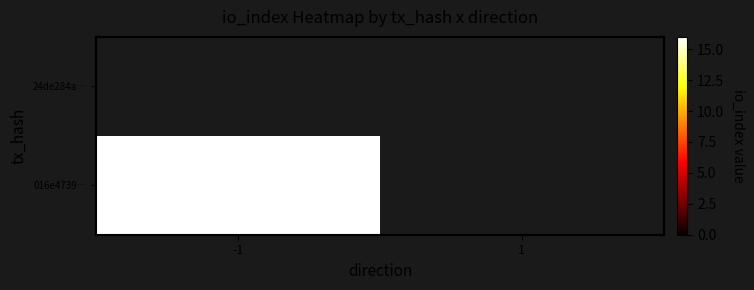

List the series in order of their peak value, lowest first.

24de284a4d904df8f0234dd7f969bf28c0afd60, 016e4739e74835a819e3871e0ab0a4878b4b32a